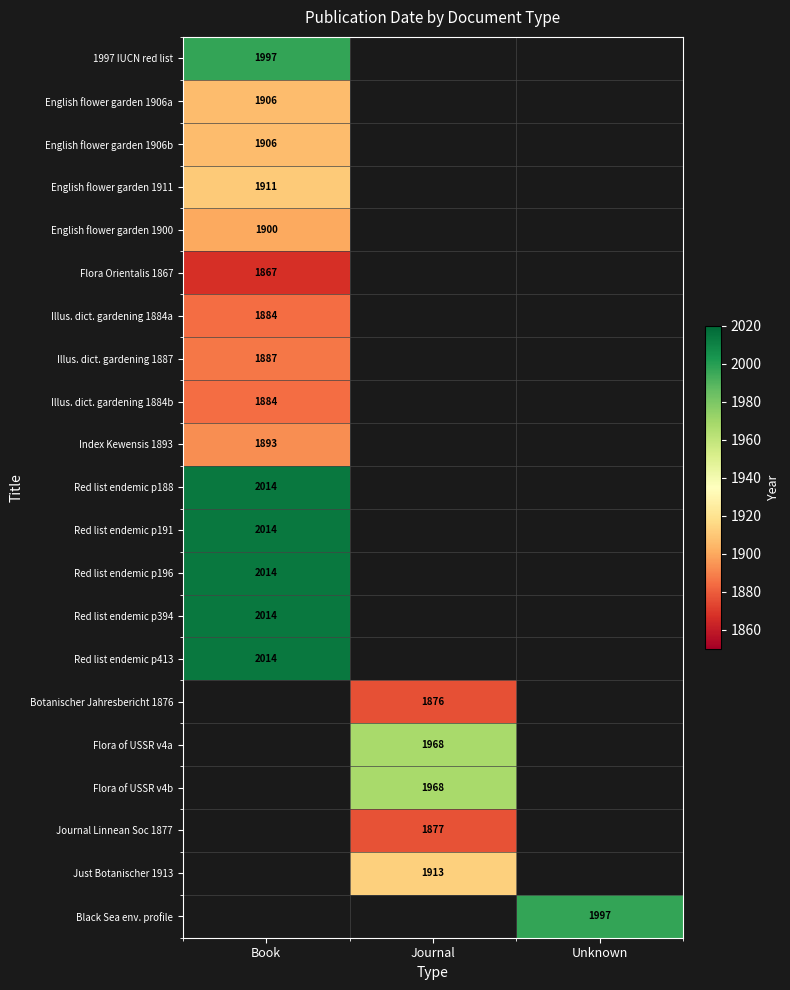

True or false: Flora Orientalis 1867 has a value of 1218 at Book.

False